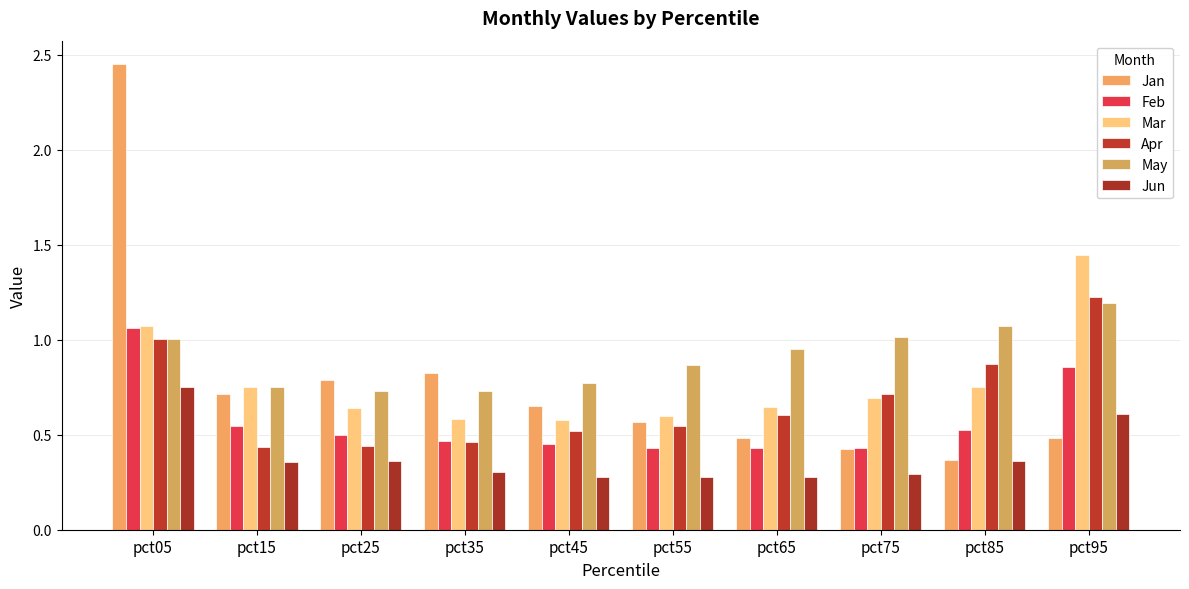

Which series has the largest total across all categories?

May